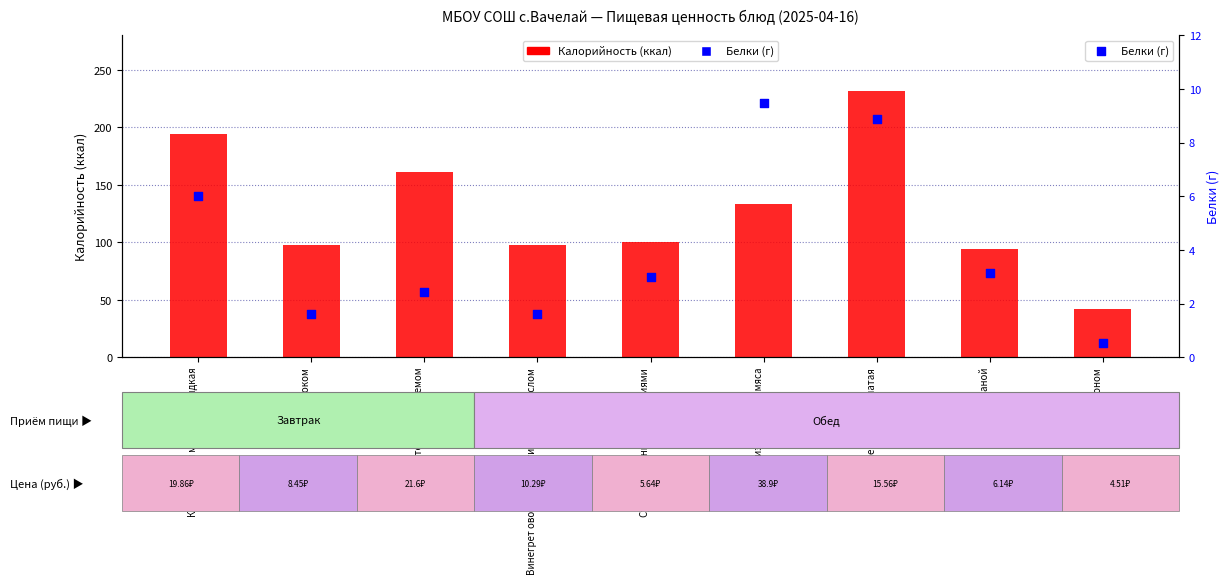

At which category is the sum across all series the highest?

Каша гречневая рассыпчатая